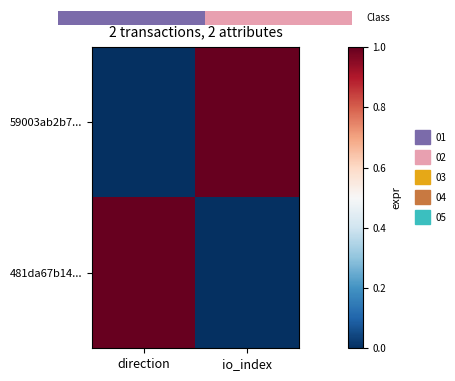

Count the 481da67b14... values in the range 0 to 1.

2